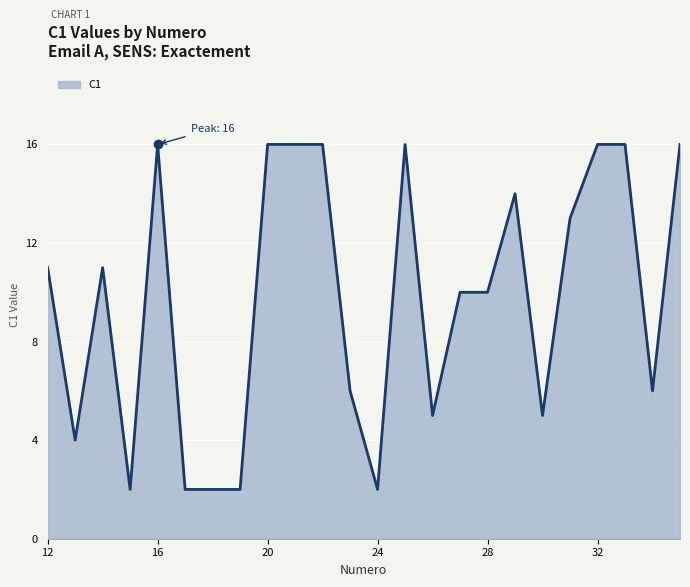

What is the greatest value displayed?

16